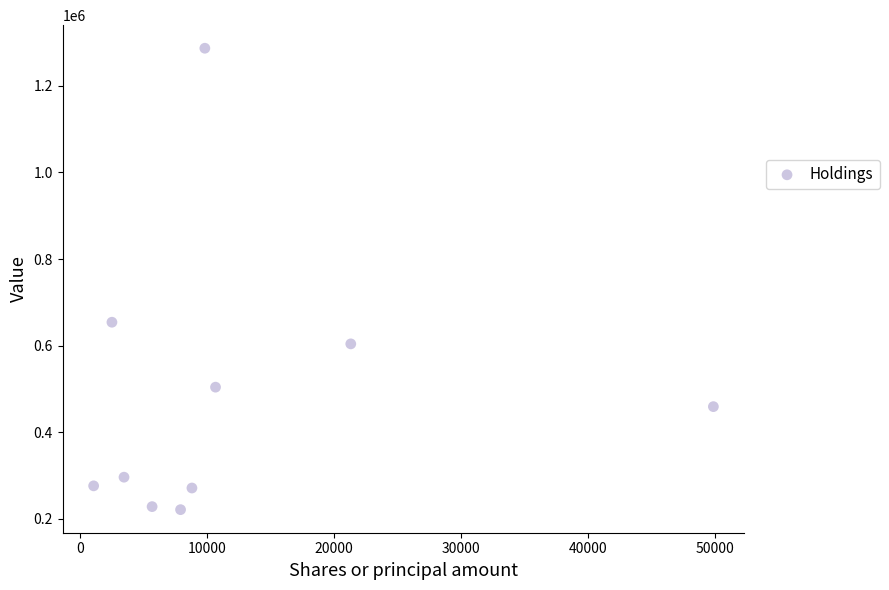

What Y value in the scatter plot is closest to 754000?

654000